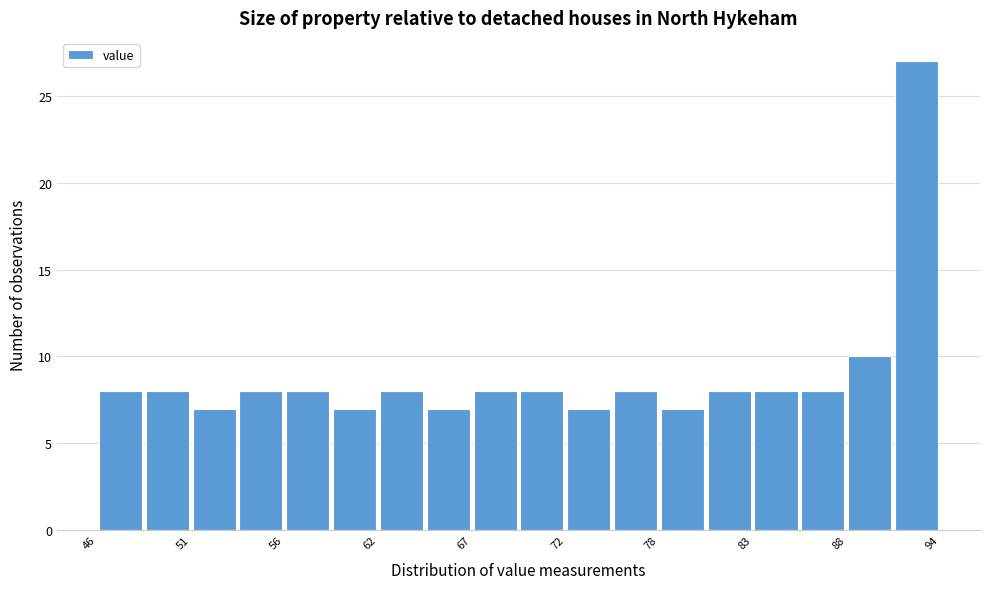

Read against the x-axis, roughly where is the centre of the tallest bar?

92